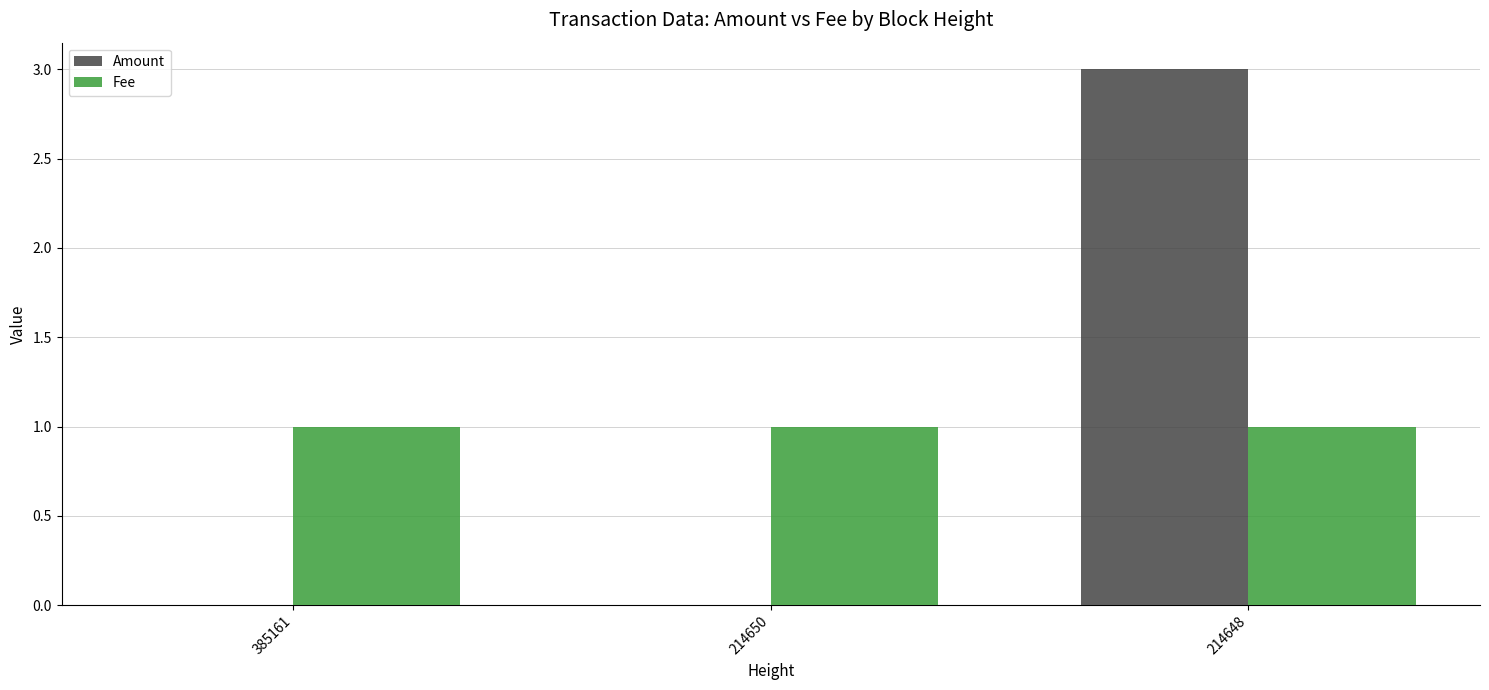

What is the sum of the Amount values at 385161 and 214648?

3